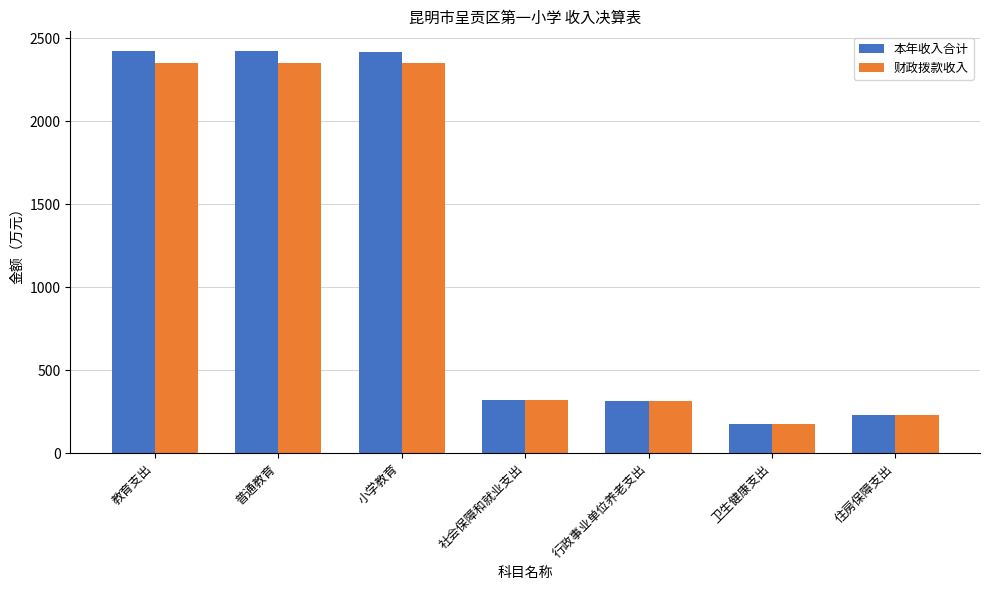

At which label does 财政拨款收入 reach its minimum?

卫生健康支出